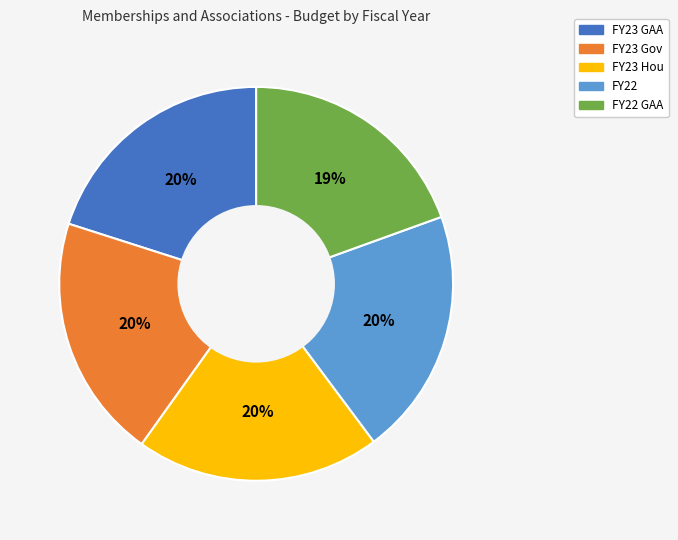

Between FY22 GAA and FY23 Gov, which is larger?

FY23 Gov